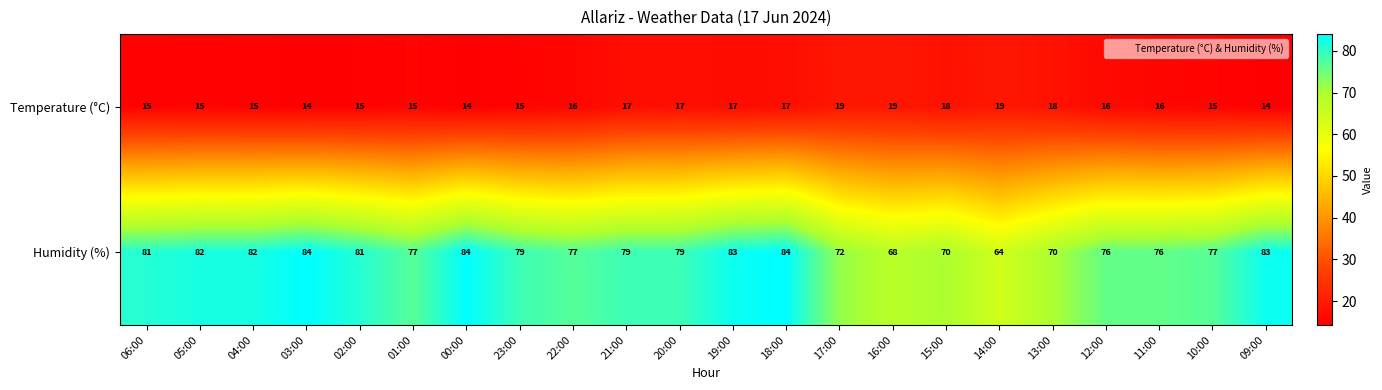

What is the greatest value displayed?

84